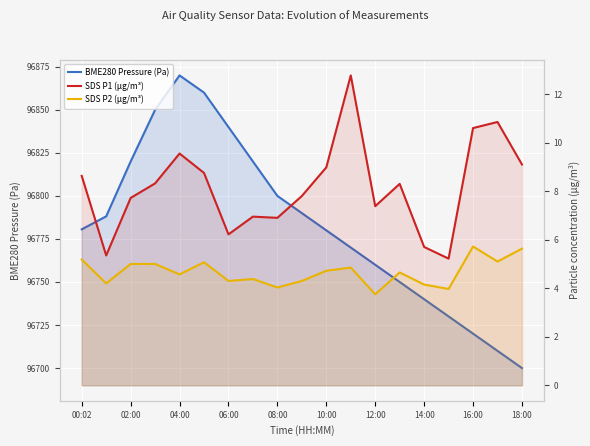

Is it true that BME280 Pressure (Pa) equals 46849.2 at 15?

False